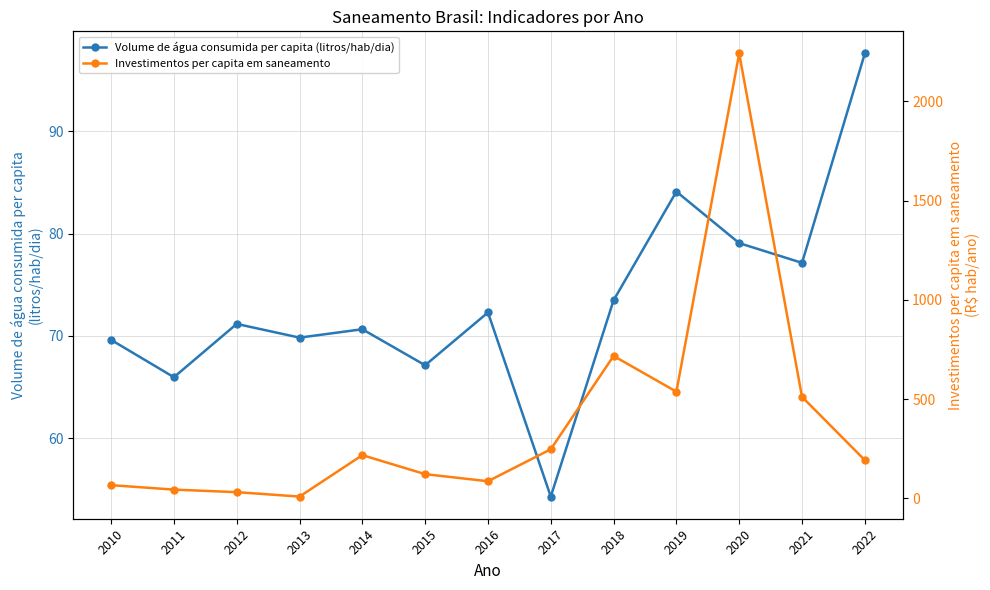

How many distinct data groups are displayed?

2